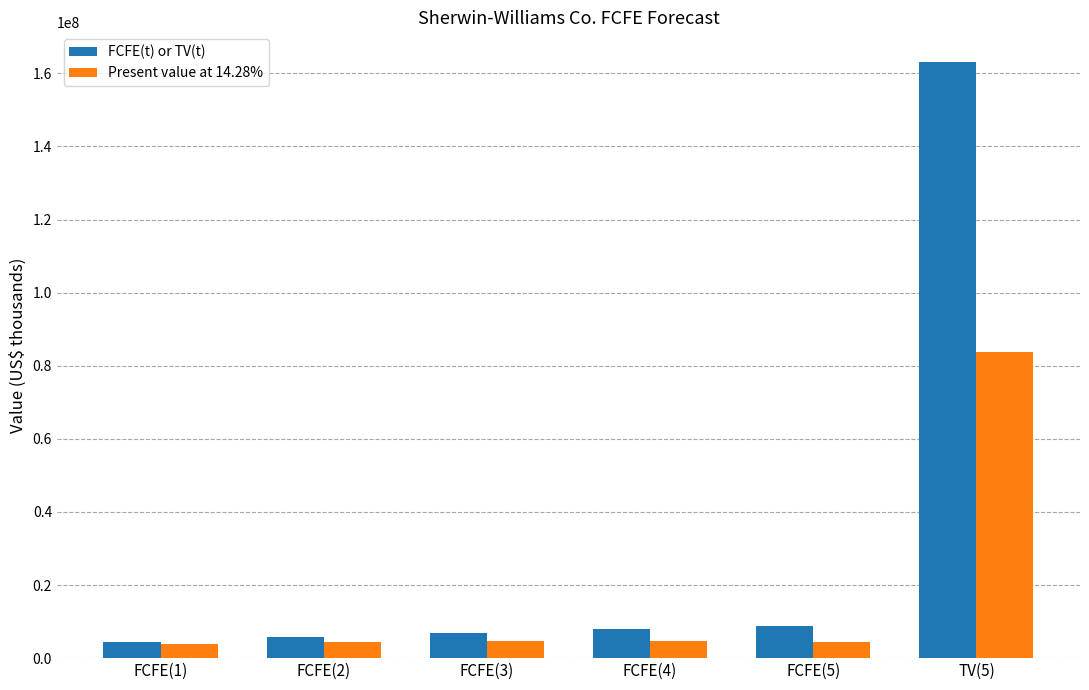

Which series has the widest spread of values?

FCFE(t) or TV(t)